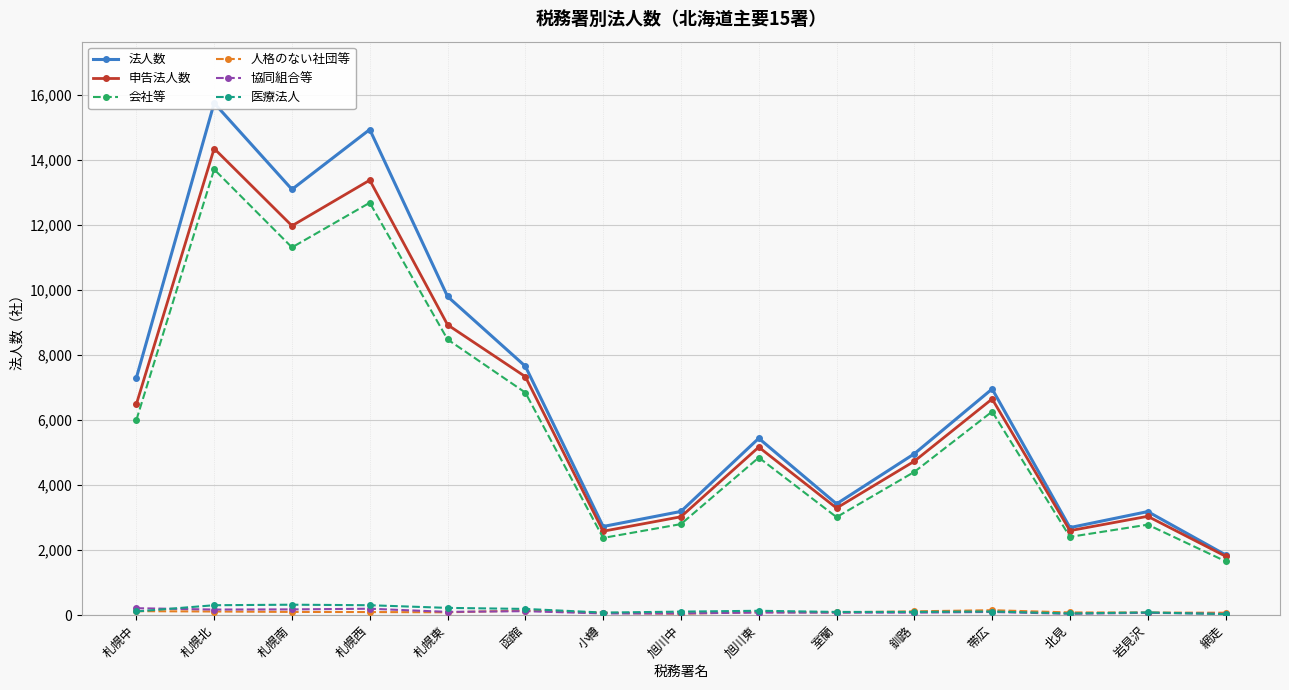

What is the value of the 医療法人 point at the 14th from the left?

80